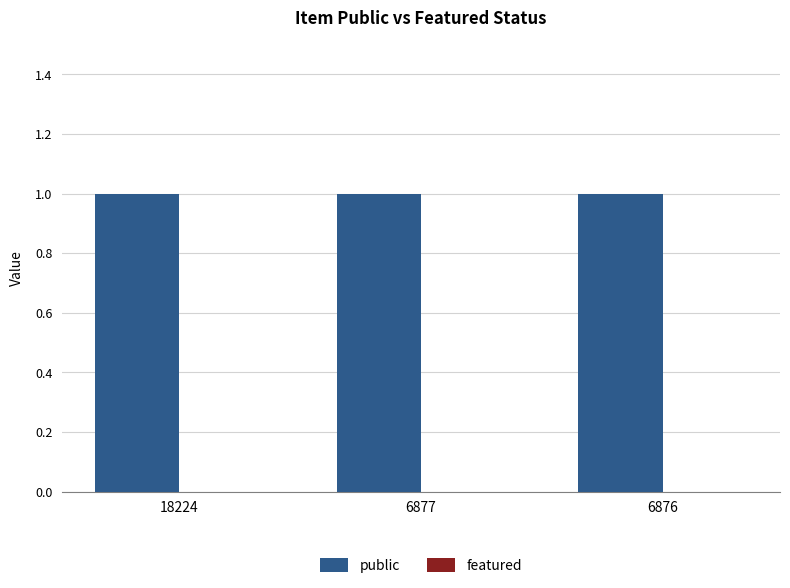

At which label does featured reach its peak?

18224